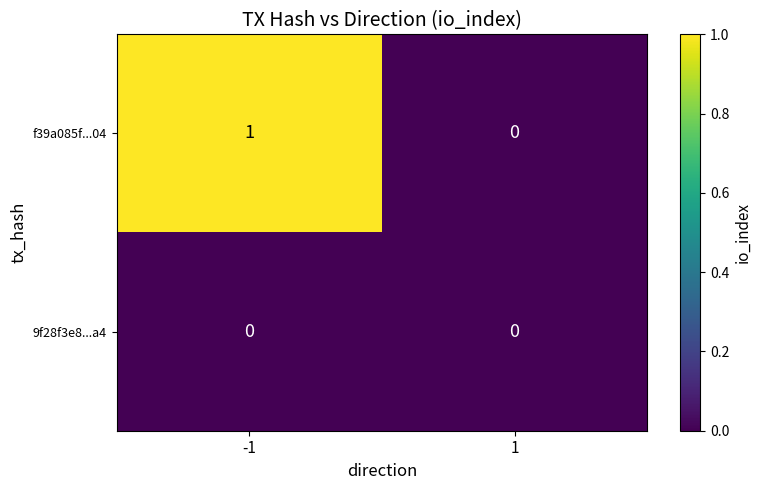

What is the difference between the highest and lowest values at -1?

1